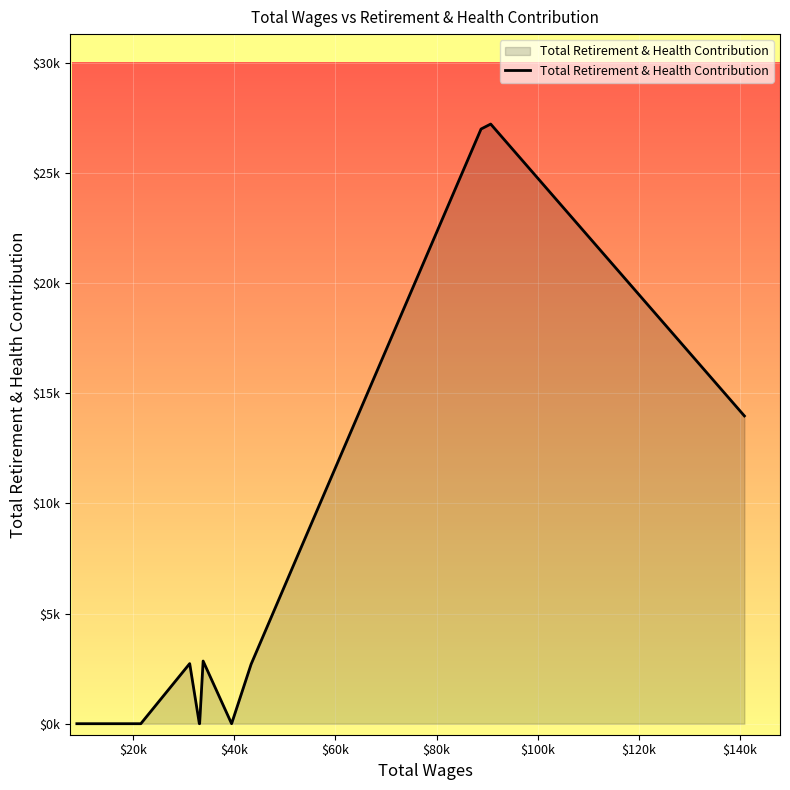

Does the chart have visible grid lines?

Yes